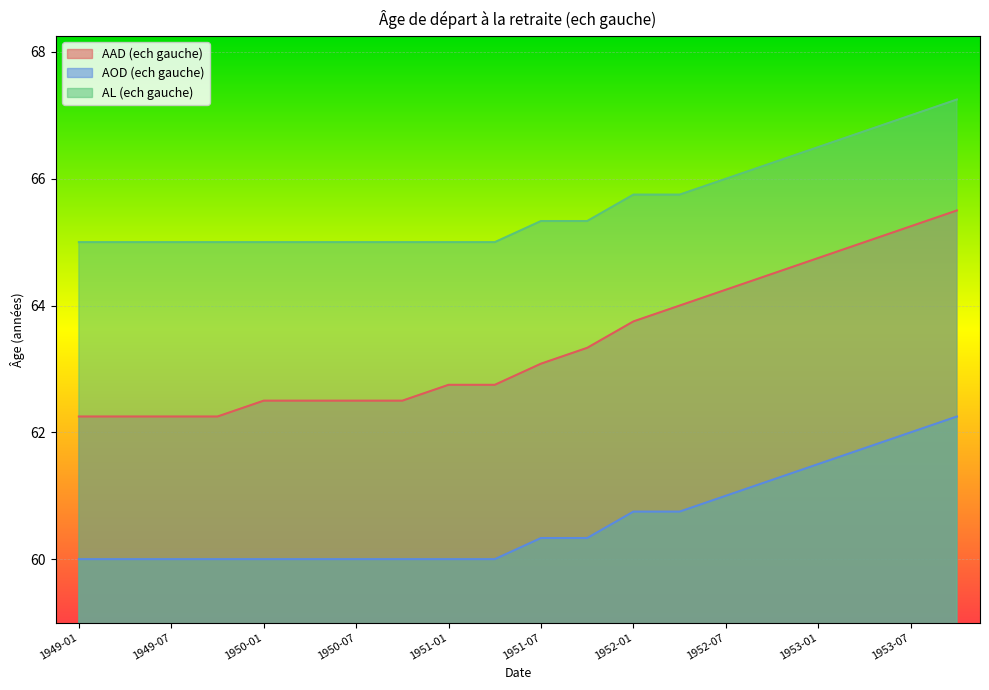

Rank the series at 1949-10 from lowest to highest value.

AOD (ech gauche), AAD (ech gauche), AL (ech gauche)